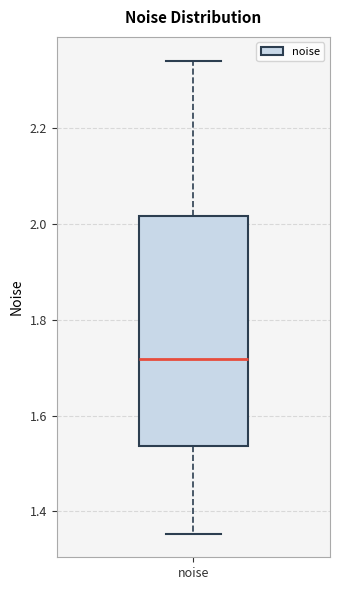

Transcribe this box plot: give where the median line is, the range the box spans, and where the two whiskers end, as read against the y-axis. The values are not printed on the chart, so give them approximately, as read against the axis.

median 1.72, box 1.54 to 2.02, whiskers 1.36 to 2.34